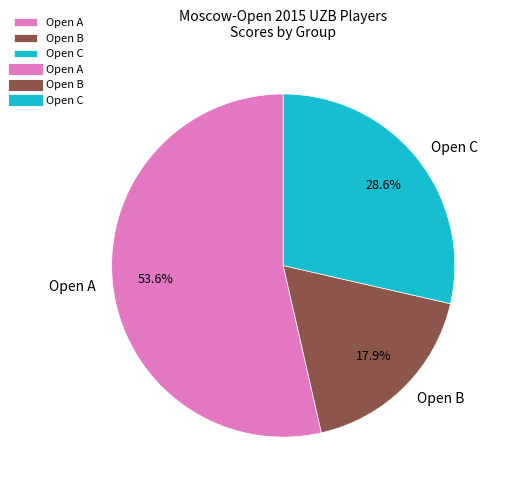

What percentage do Open B and Open A together represent?

71.4%